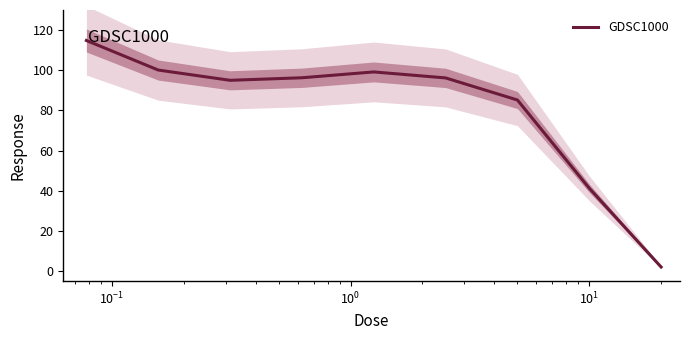

What is the highest value of the GDSC1000 series?

114.8